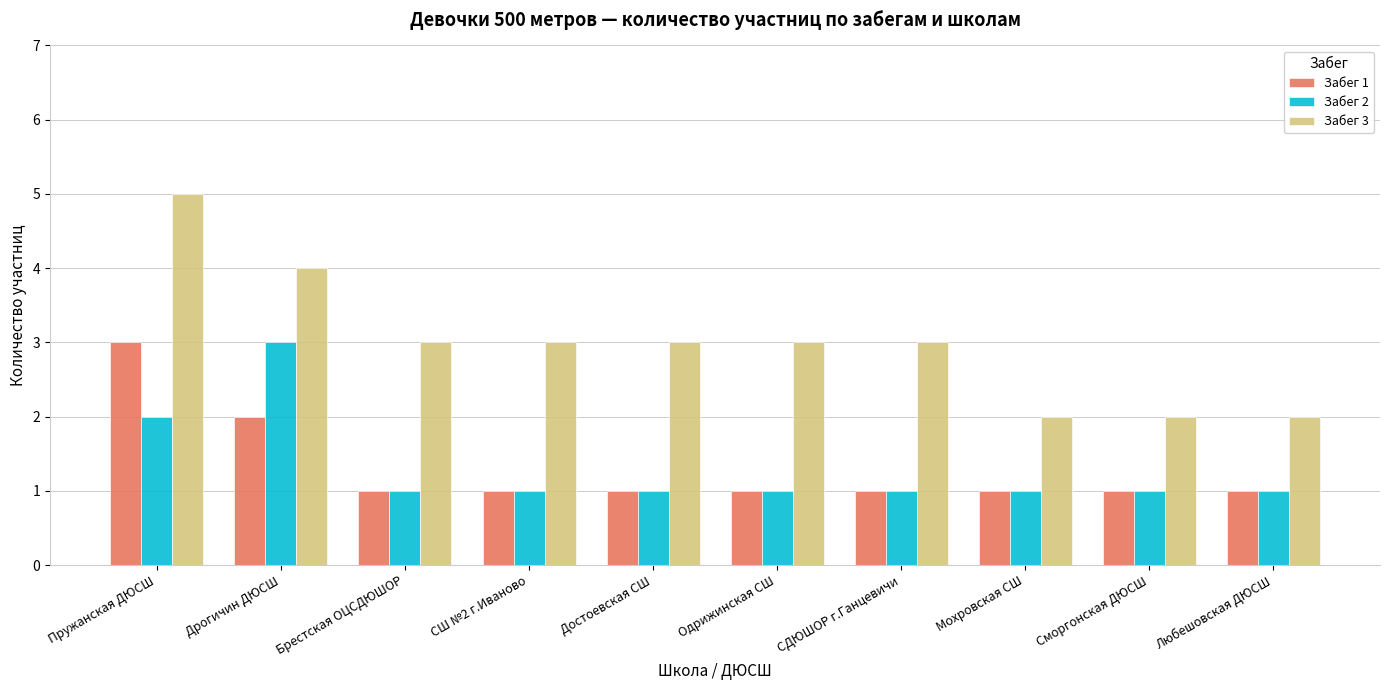

What is the spread (max minus min) of values at Сморгонская ДЮСШ?

1